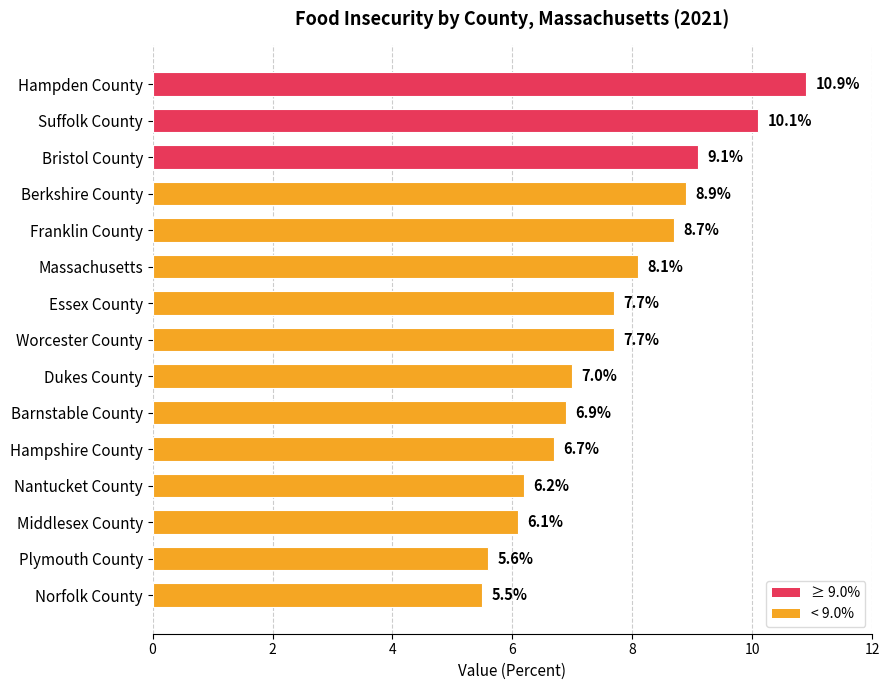

Does the chart contain stacked bars?

No